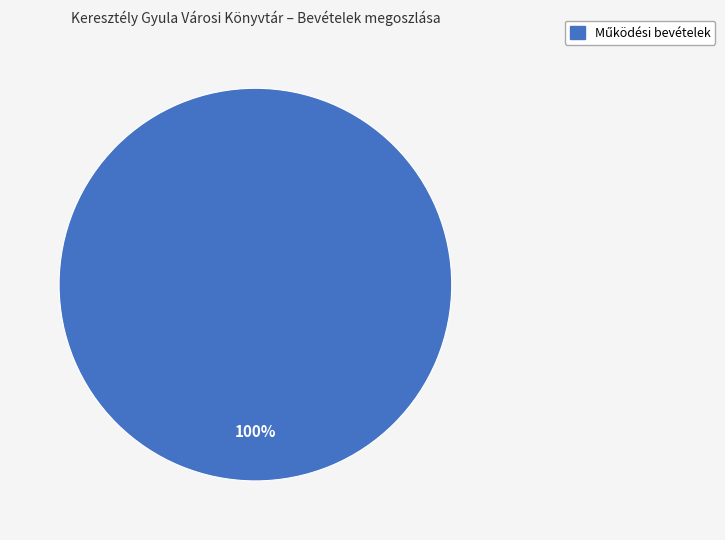

Is there a majority slice in this chart?

Yes